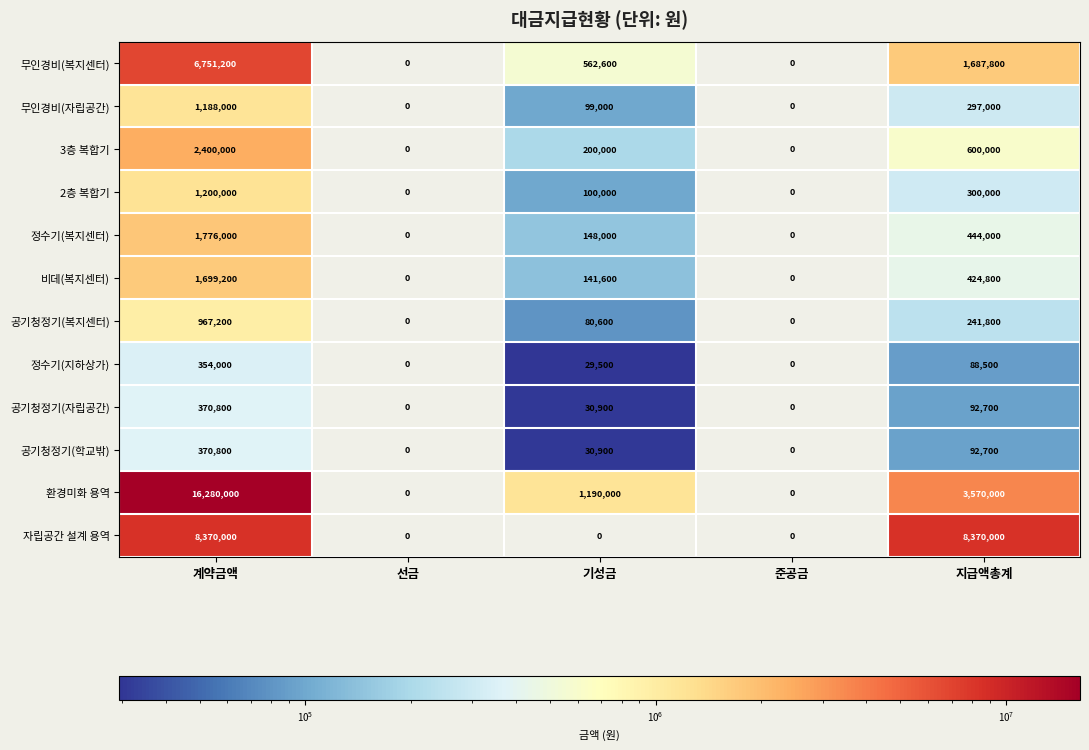

Which series has the widest spread of values?

환경미화 용역